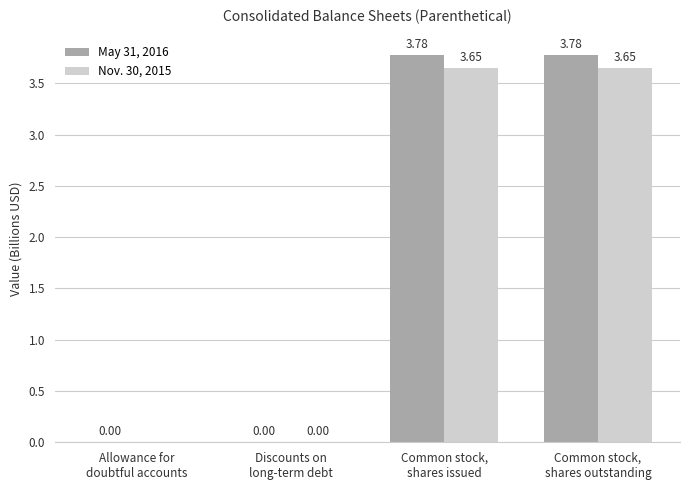

What is the sum of the Nov. 30, 2015 values at Common stock,
shares issued and Common stock,
shares outstanding?

7.3